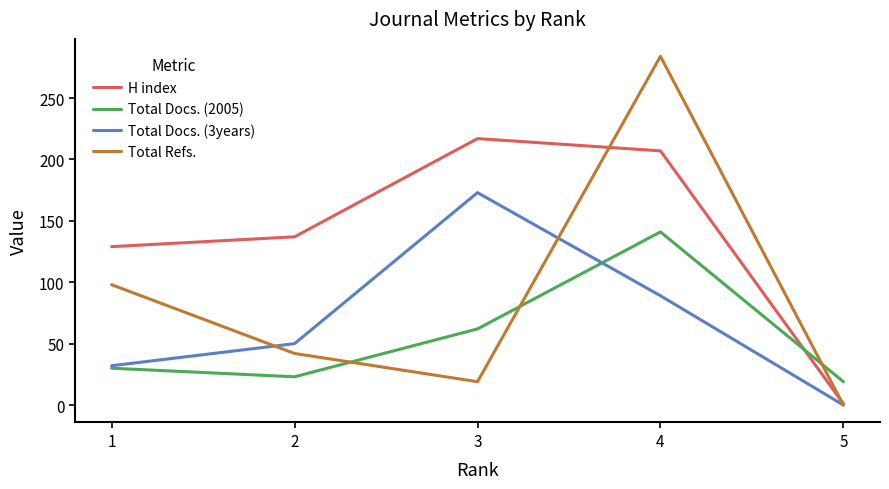

Does the chart display data point markers on the line(s)?

No